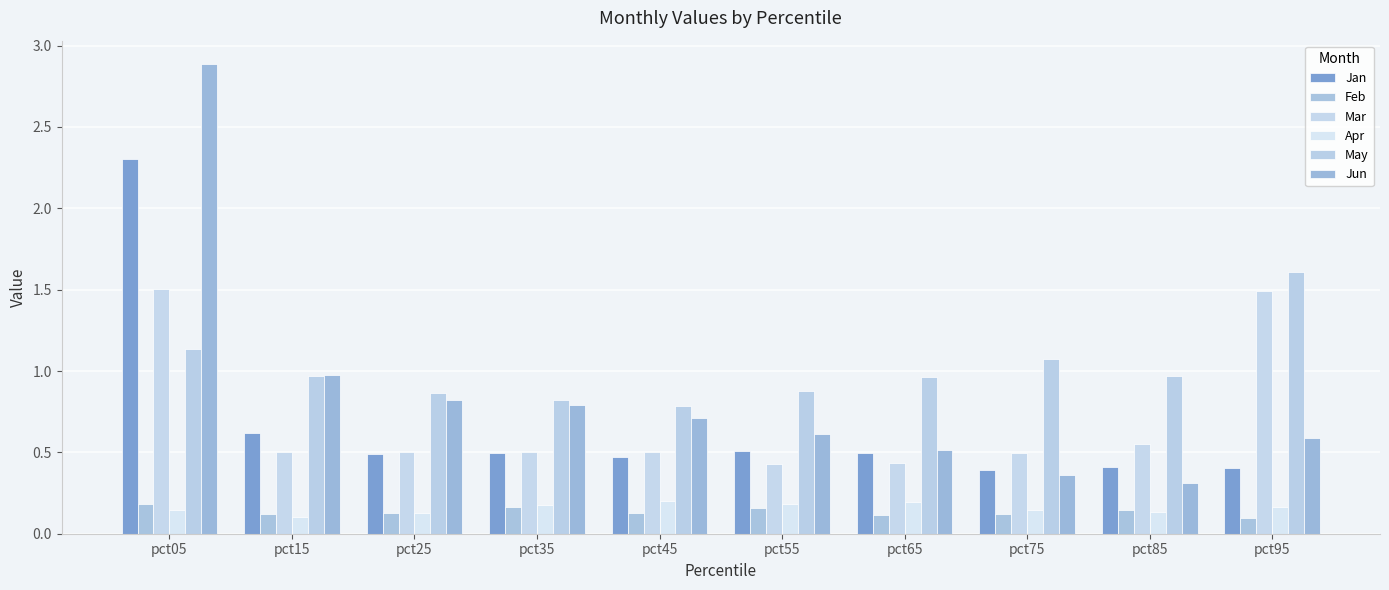

Which series has the largest range (max minus min)?

Jun